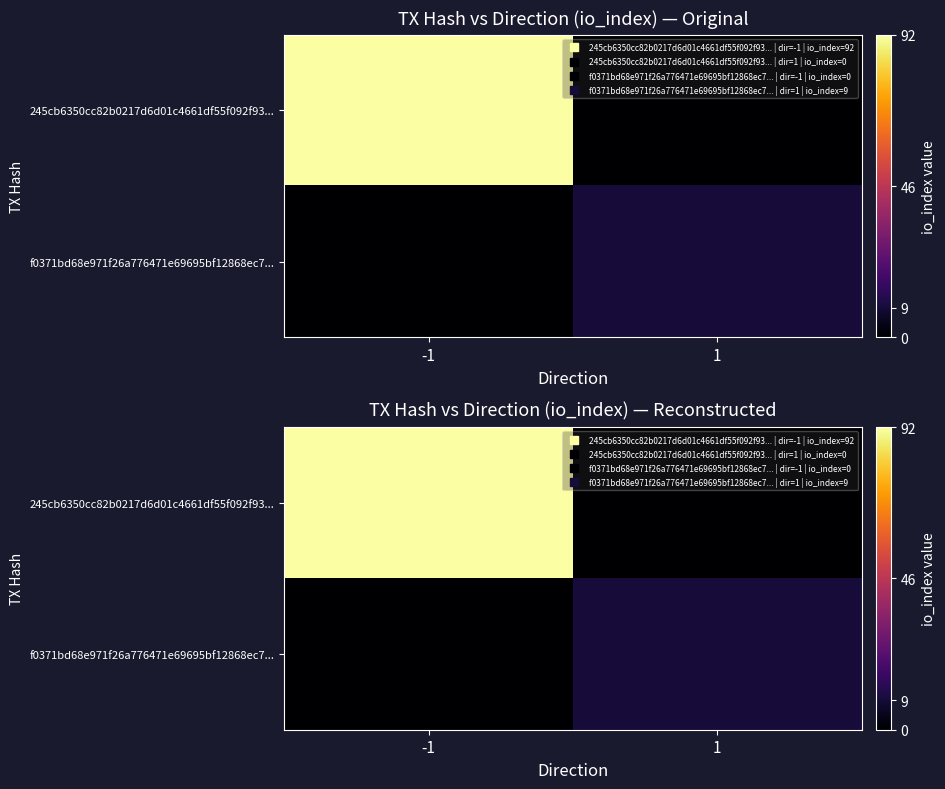

List the series in order of their overall mean, highest first.

245cb6350cc82b0217d6d01c4661df55f092f93..., f0371bd68e971f26a776471e69695bf12868ec7...